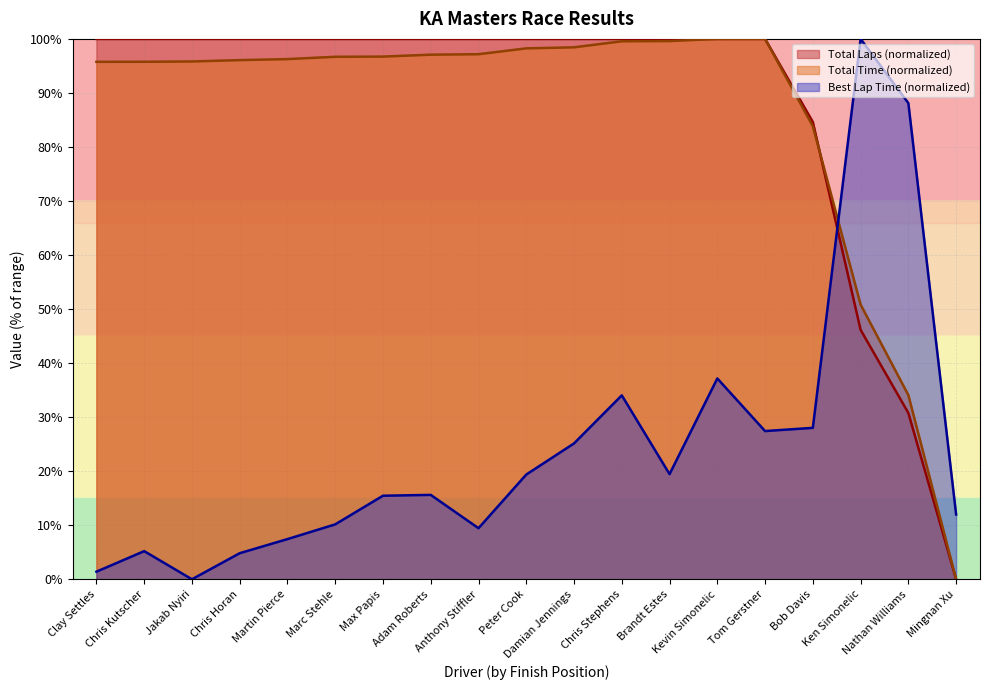

What is the value of the Best Lap time point at the 17th from the left?

100.0